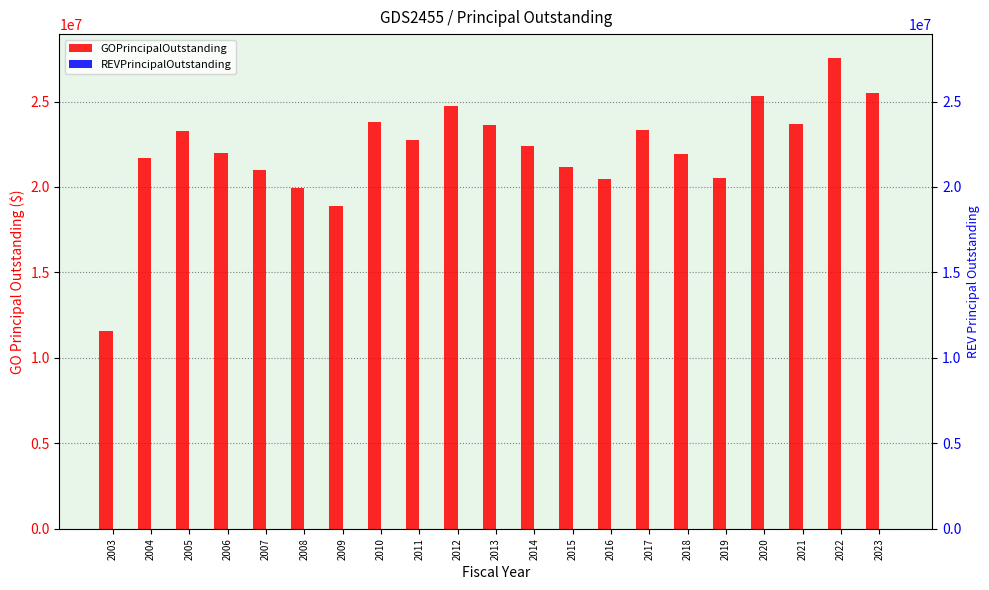

Reading left to right, extract all data points from this chart.

GOPrincipalOutstanding: 2003=11565000	2004=21695000	2005=23250000	2006=21990000	2007=20995000	2008=19955000	2009=18900000	2010=23795000	2011=22720000	2012=24730000	2013=23640000	2014=22375000	2015=21150000	2016=20465000	2017=23350000	2018=21935000	2019=20505000	2020=25310000	2021=23665000	2022=27565000	2023=25525000
REVPrincipalOutstanding: 2003=0	2004=0	2005=0	2006=0	2007=0	2008=0	2009=0	2010=0	2011=0	2012=0	2013=0	2014=0	2015=0	2016=0	2017=0	2018=0	2019=0	2020=0	2021=0	2022=0	2023=0